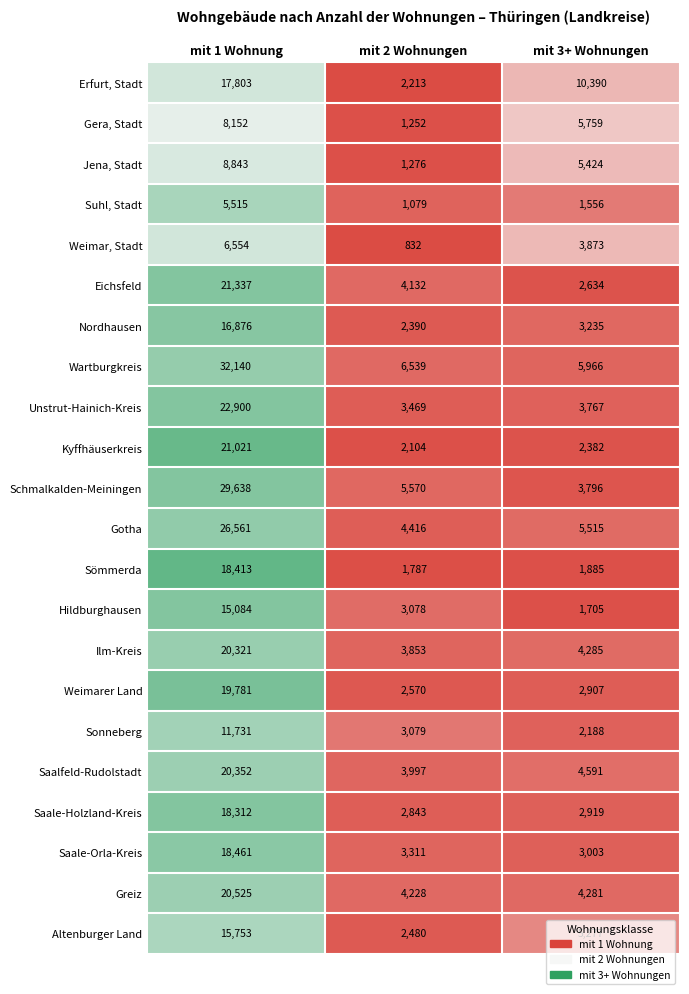

What is the difference between the Weimar, Stadt values at mit 2 Wohnungen and mit 1 Wohnung?

5722